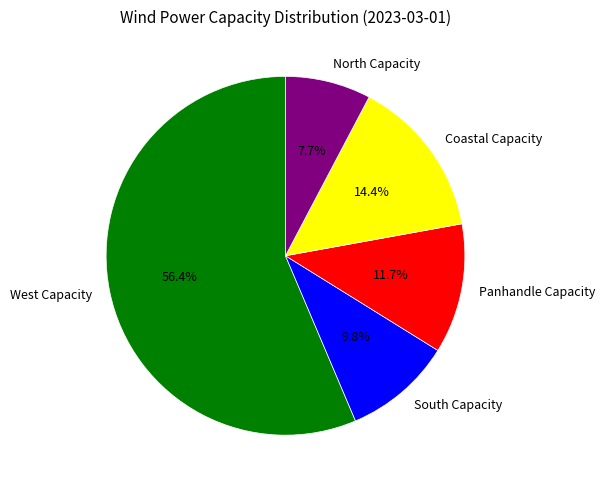

Which has a higher value, Panhandle Capacity or South Capacity?

Panhandle Capacity